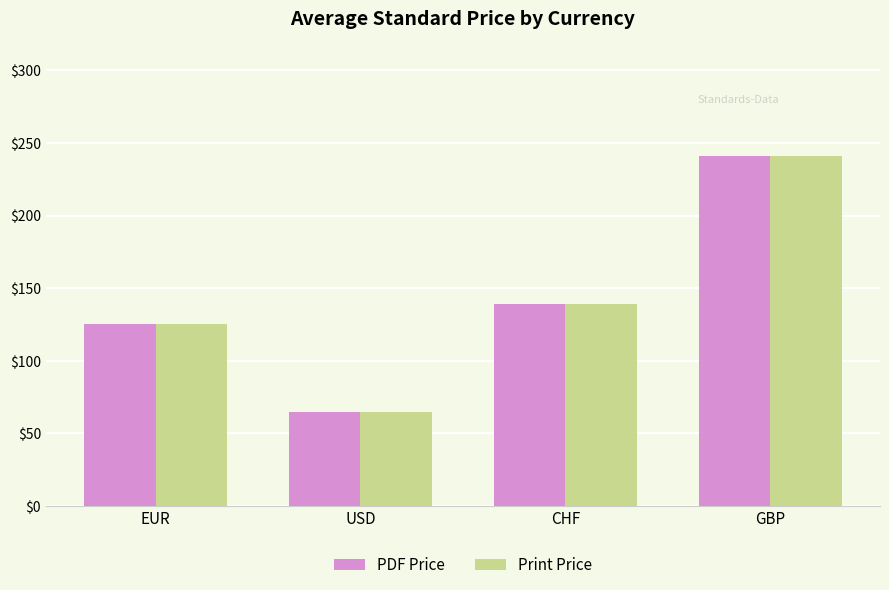

List the labels in order of Print Price value, smallest first.

USD, EUR, CHF, GBP